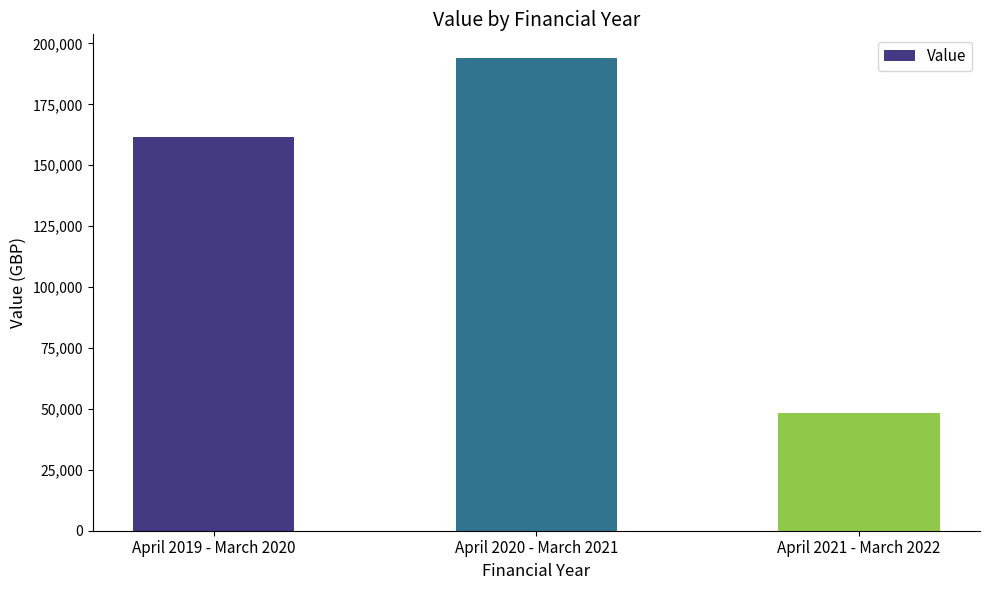

List the labels in order of value, largest first.

April 2020 - March 2021, April 2019 - March 2020, April 2021 - March 2022